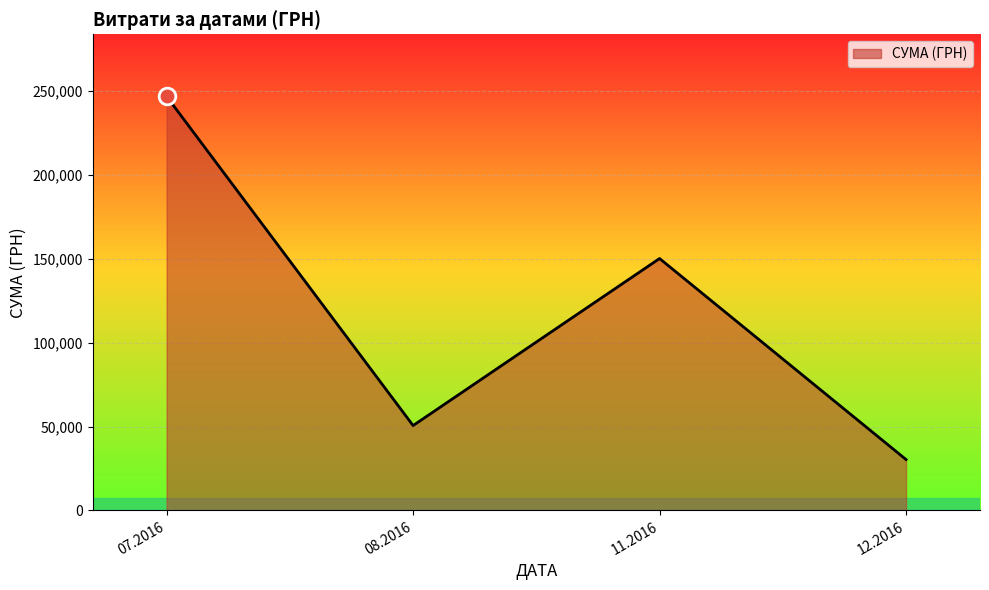

What is the smallest value displayed?

30341.0